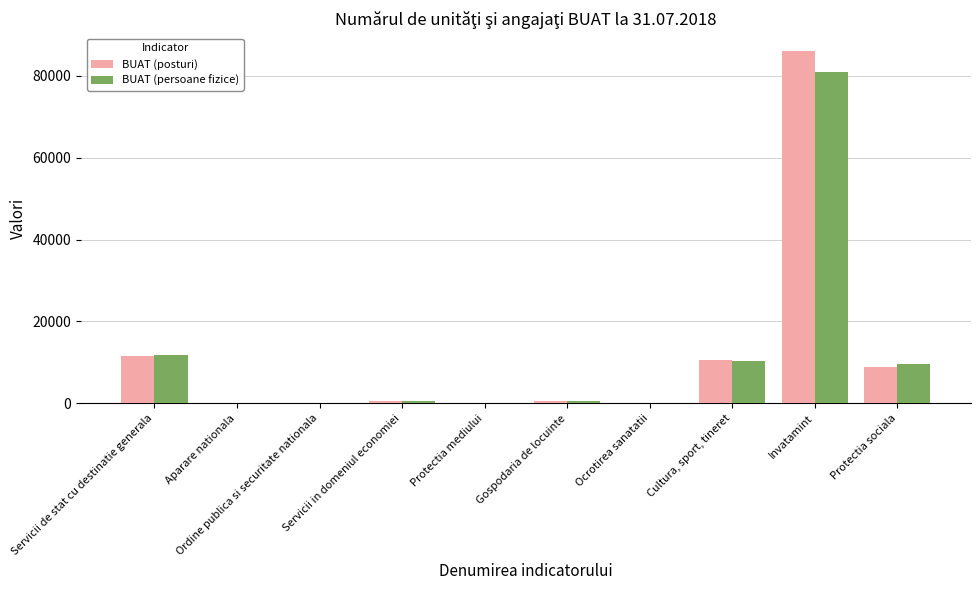

Where is BUAT (persoane fizice) nearest to the value 40484?

Servicii de stat cu destinatie generala